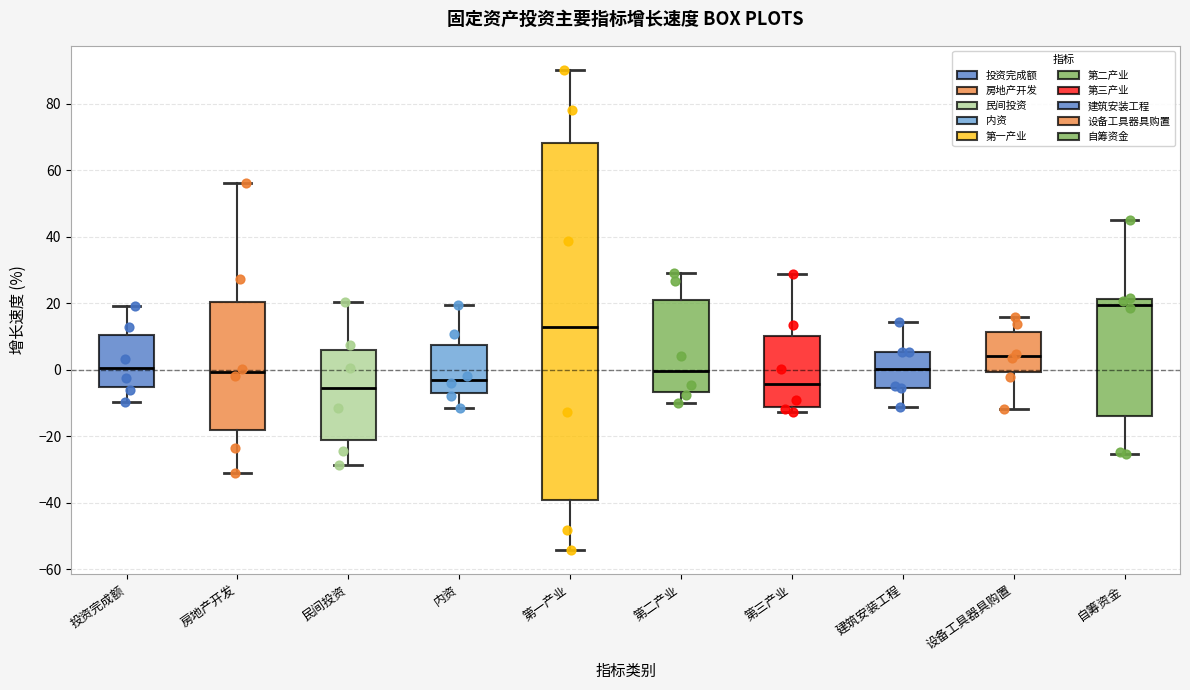

Which box's median line is the highest?

自筹资金